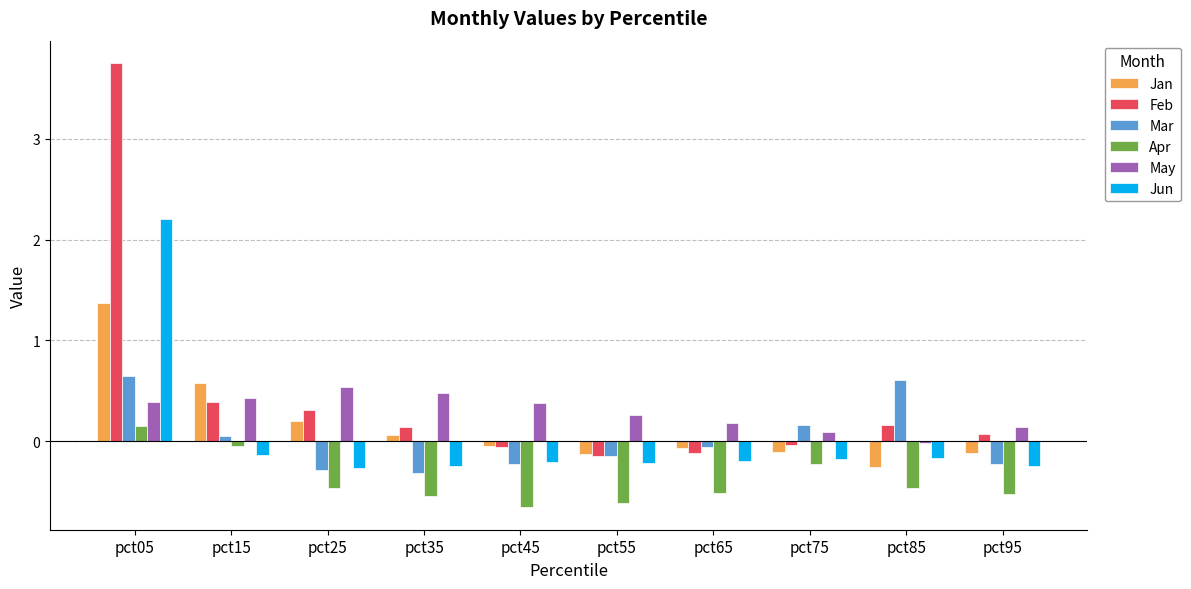

Is the value of Jan at pct45 greater than the value of Jun at pct05?

No